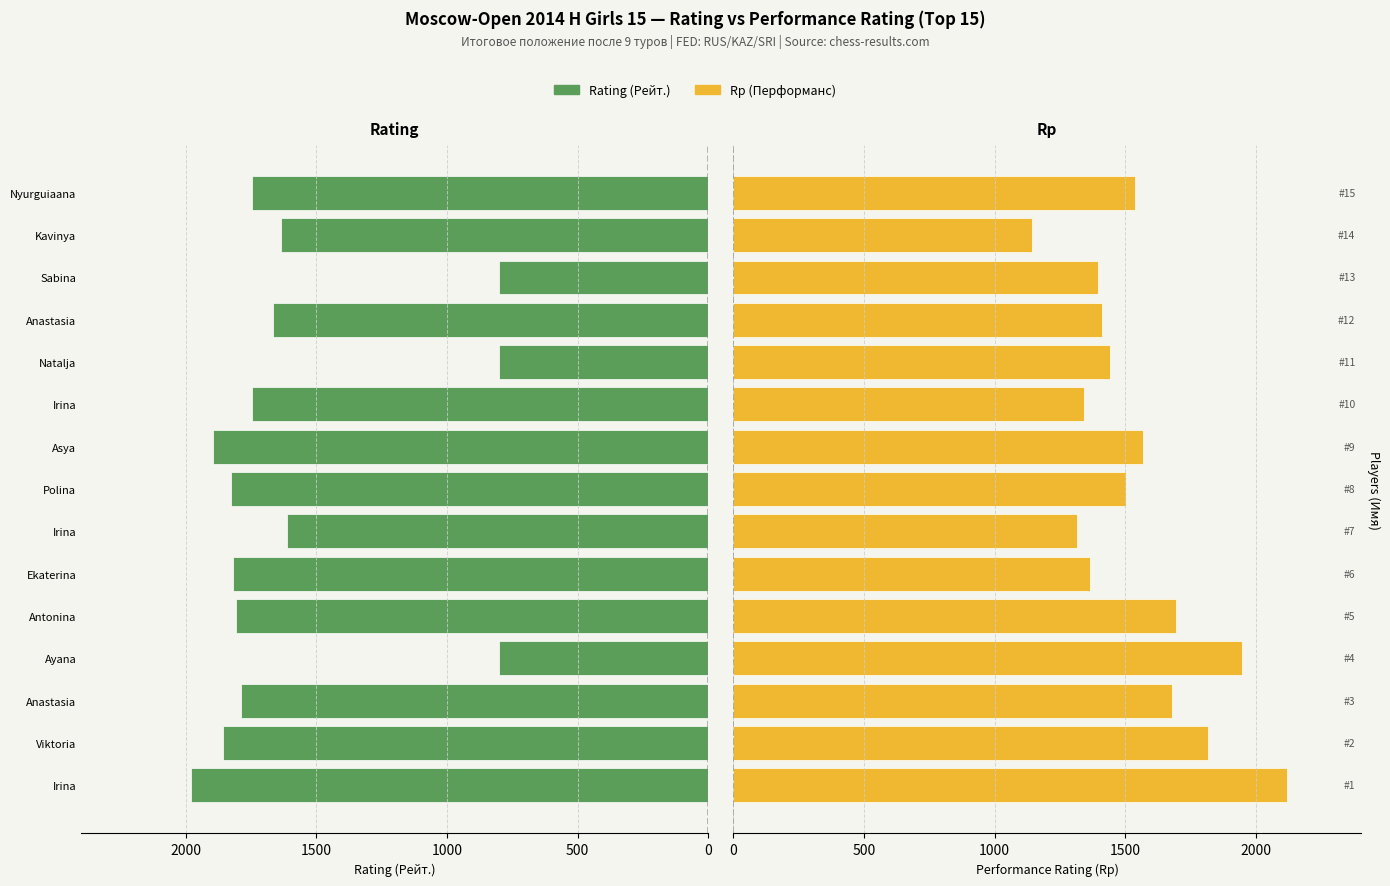

What is the value of the Rp bar at the 13th from the left?

1397